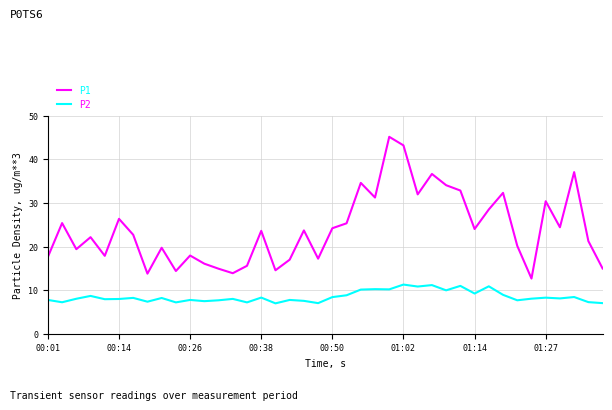

True or false: P1 and P2 cross at least once.

False